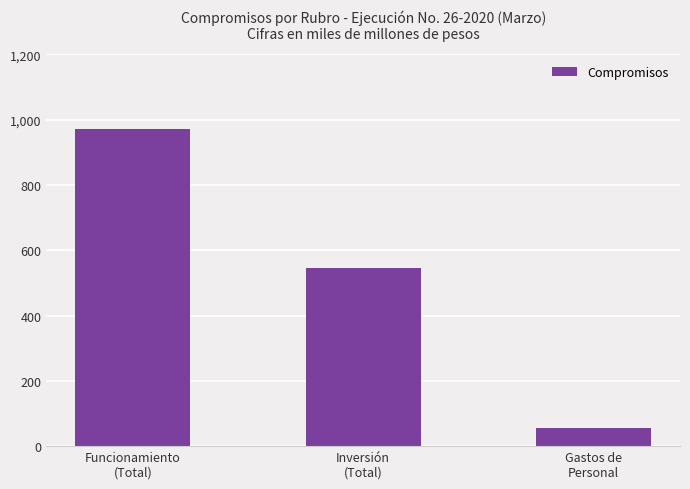

What is the change in value from Funcionamiento
(Total) to Gastos de
Personal?

-917156.7